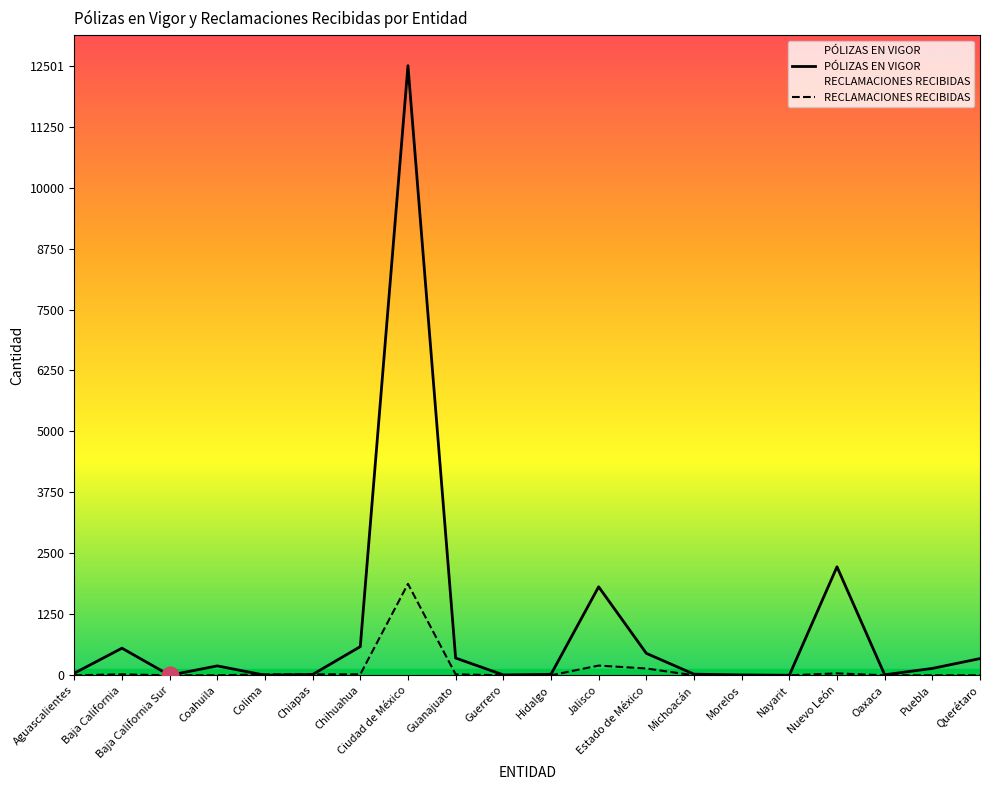

Where is the first local maximum for PÓLIZAS EN VIGOR?

Baja California